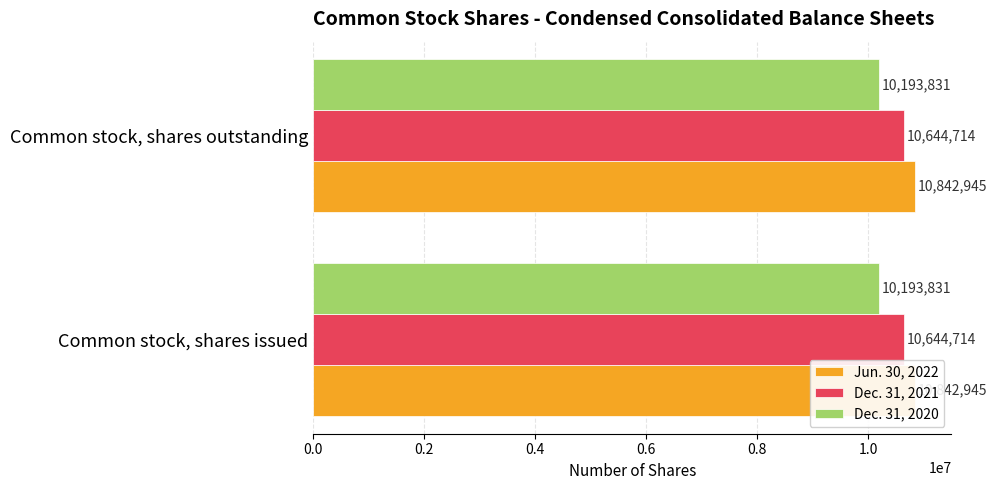

What is the maximum value for Dec. 31, 2021?

10644714